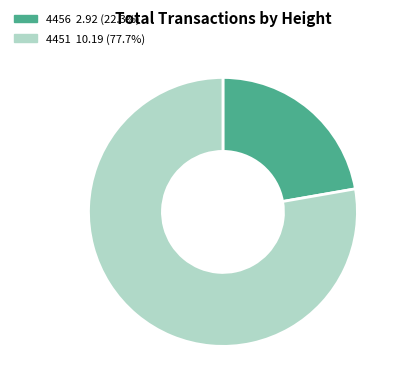

Count the number of slices in the pie.

2